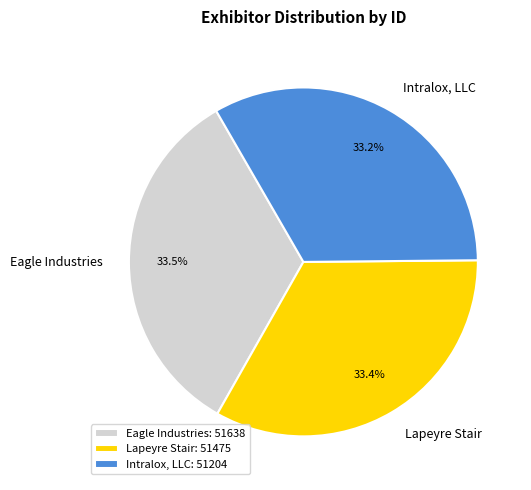

Is Intralox, LLC: 51204 the majority of the pie?

No